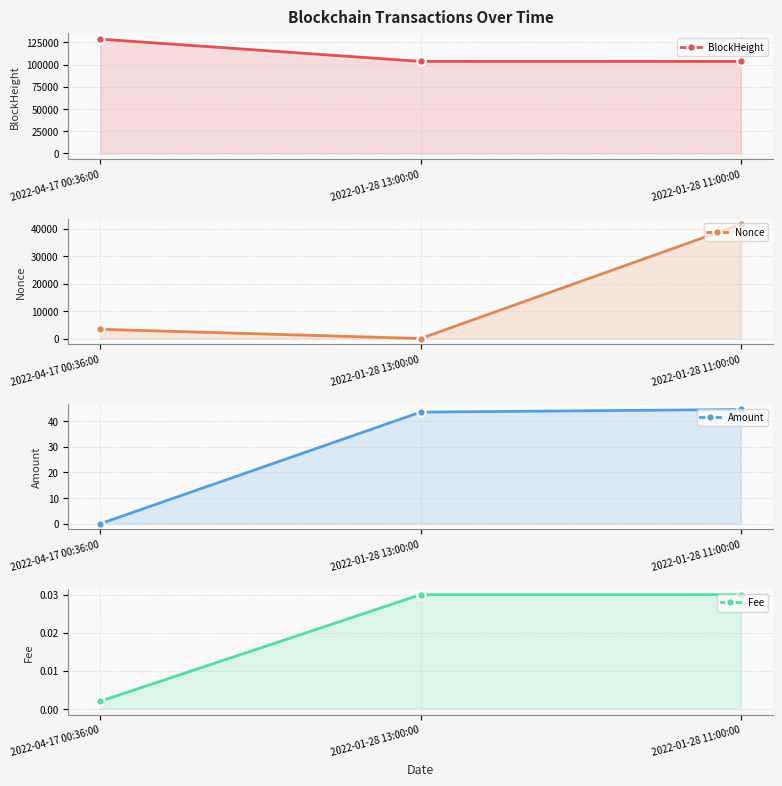

How many series are shown in this chart?

4